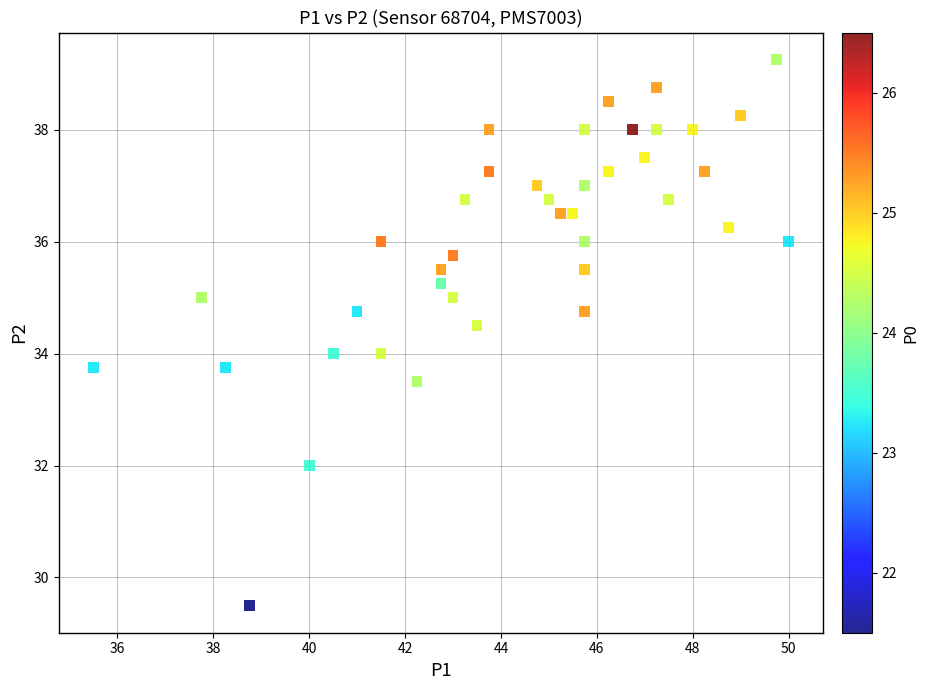

What is the range of X values (max minus min)?

14.5